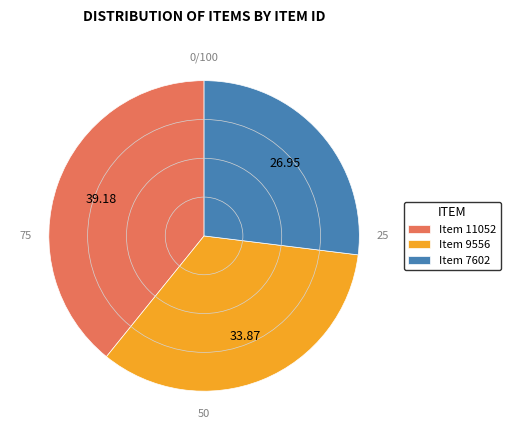

Does Item 11052 account for over 50% of the chart?

No